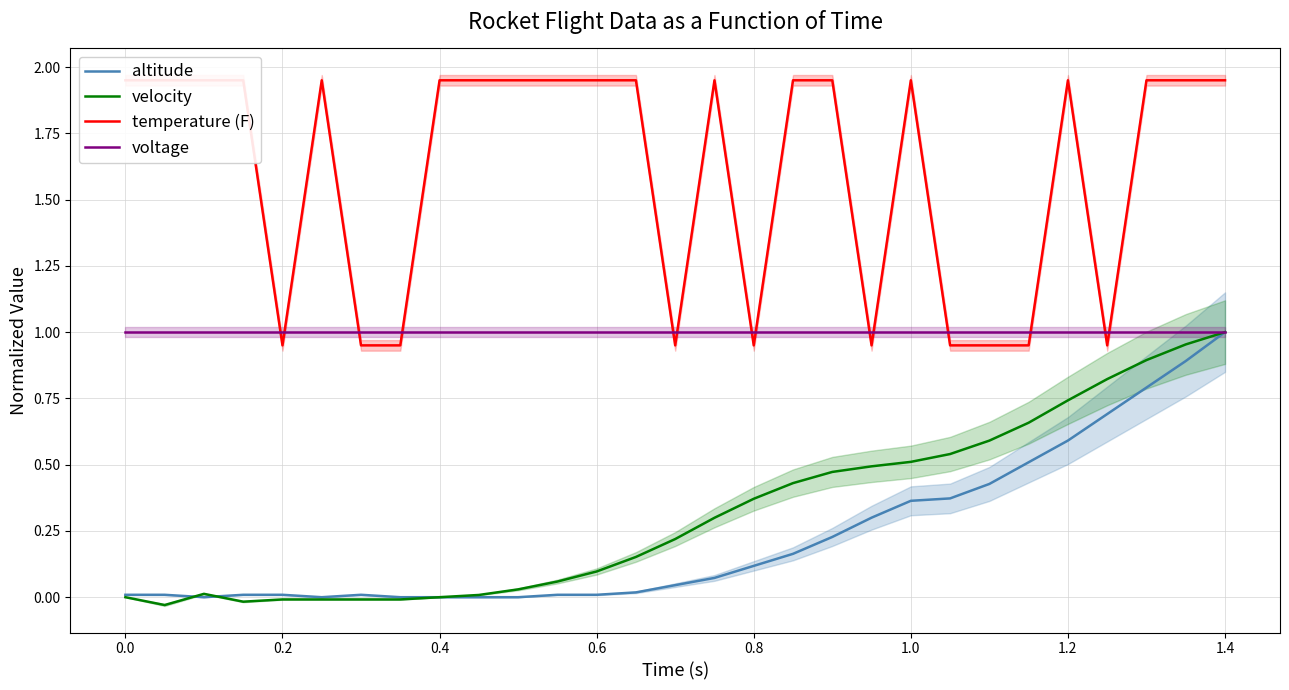

Which category has the highest value in the velocity series?

1.4